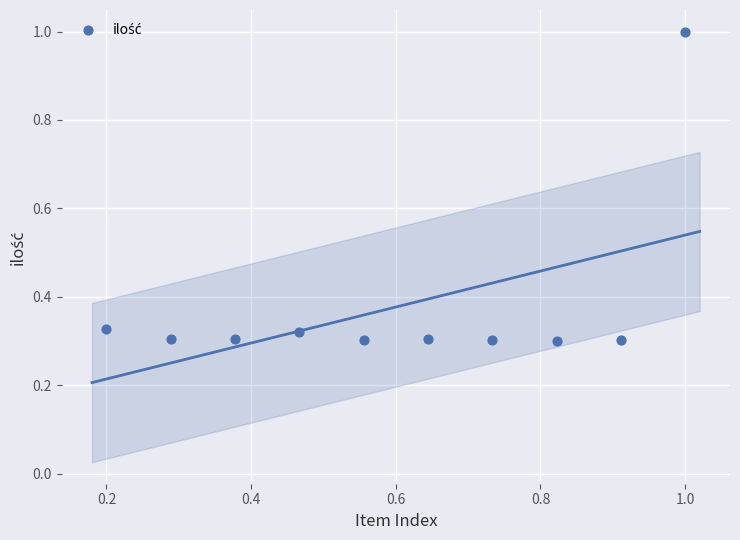

What is the range of X values (max minus min)?

0.8